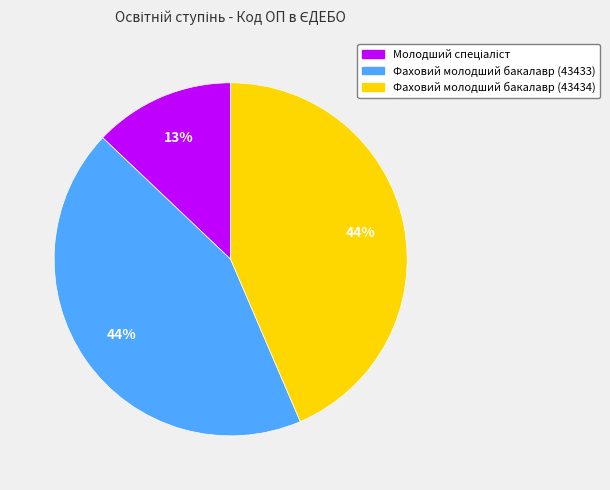

What is the ratio of the value at Фаховий молодший бакалавр (43434) to the value at Фаховий молодший бакалавр (43433)?

1.0